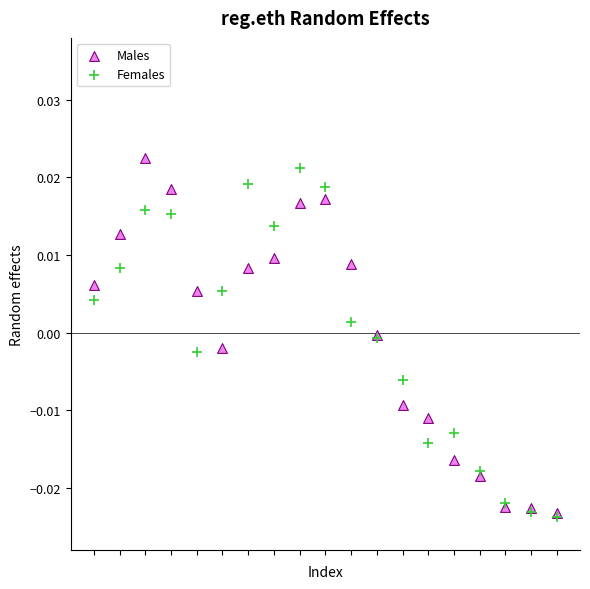

Which series has the largest Y range (max minus min)?

Males